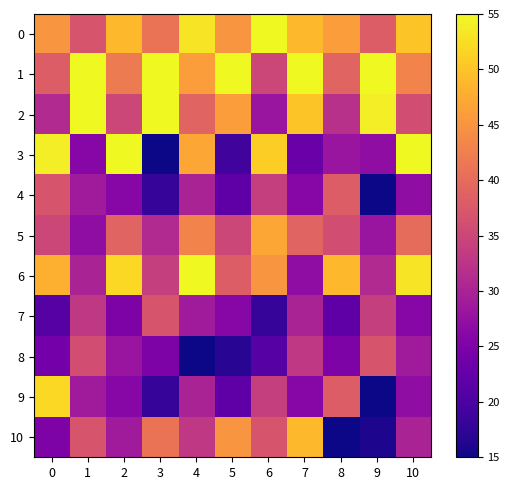

How many distinct data groups are displayed?

11